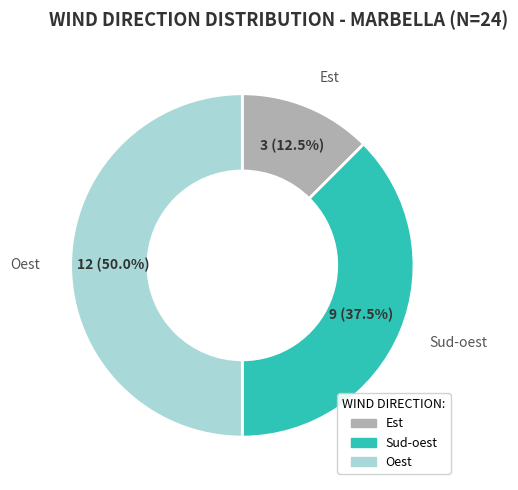

Rank the categories by value from highest to lowest.

Oest, Sud-oest, Est